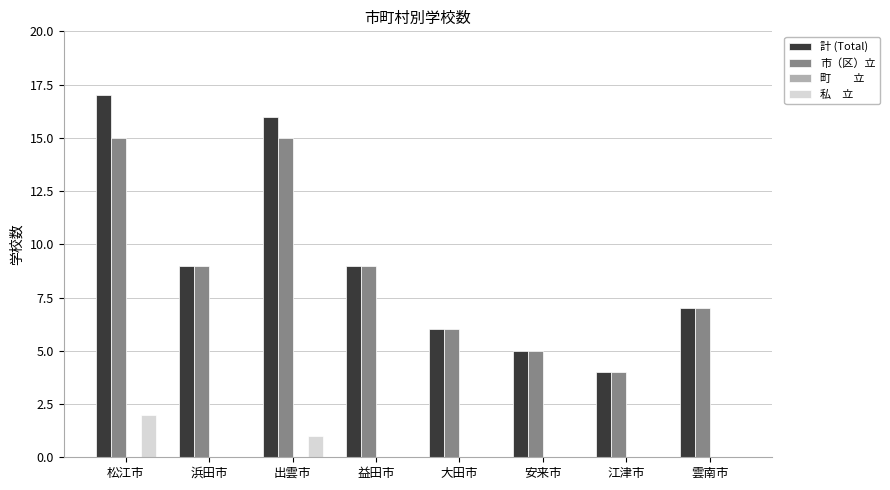

Which category has the highest value across all series?

松江市